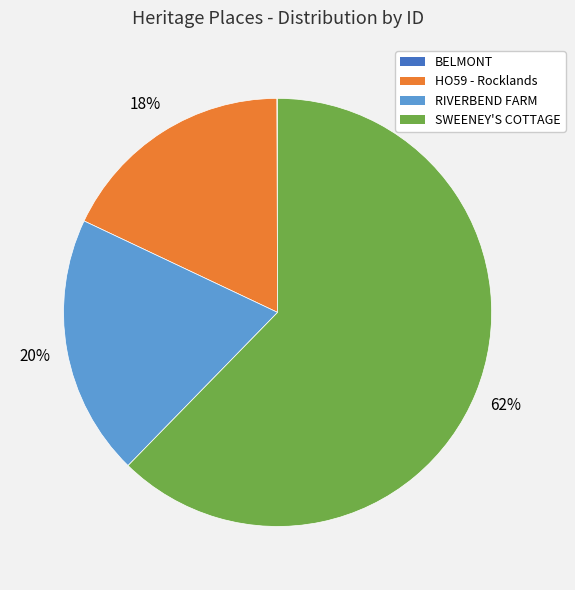

To the nearest percent, what portion does HO59 - Rocklands represent?

18%